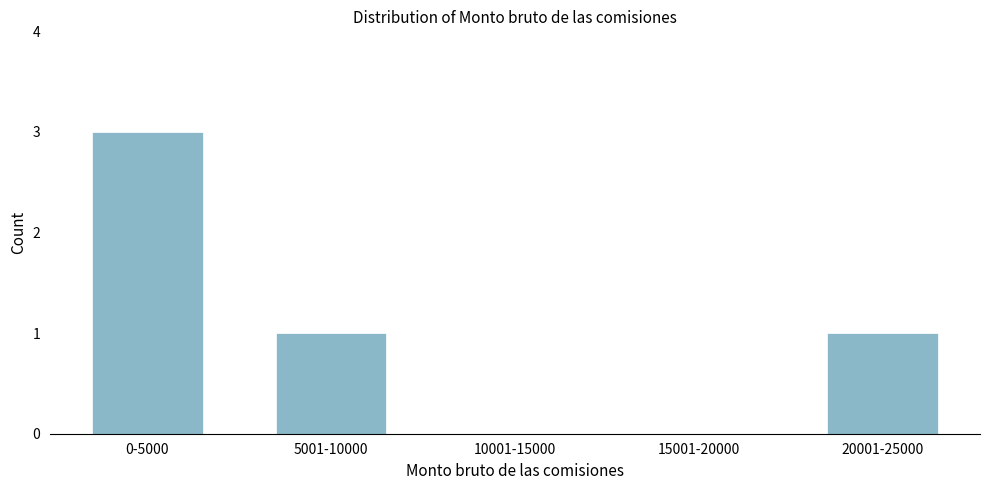

Reading left to right, what are all the values shown in this chart?

0-5000=3	5001-10000=1	10001-15000=0	15001-20000=0	20001-25000=1